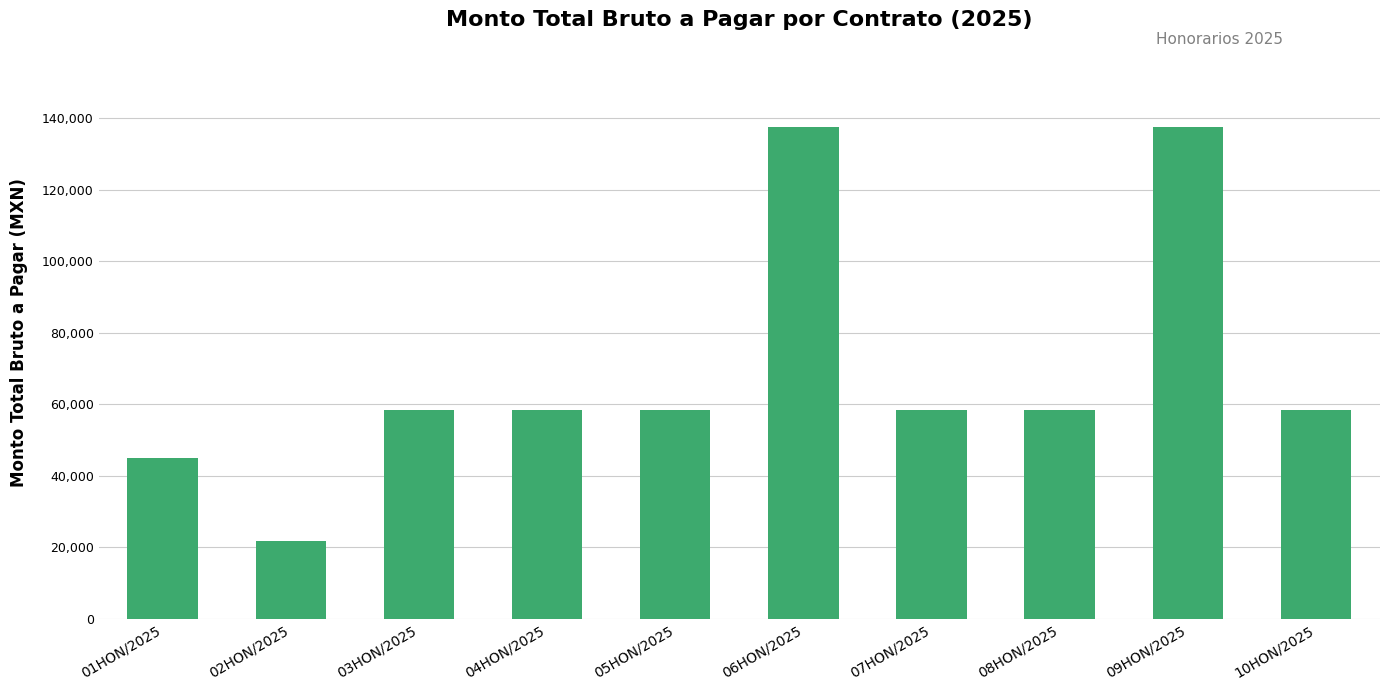

What is the value of the 10th bar from the left?

58378.8